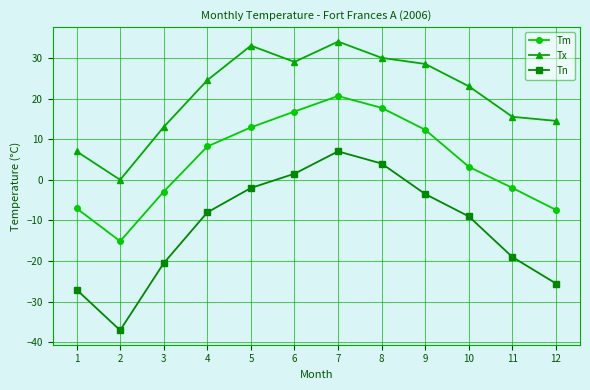

Which series has the largest total across all categories?

Tx